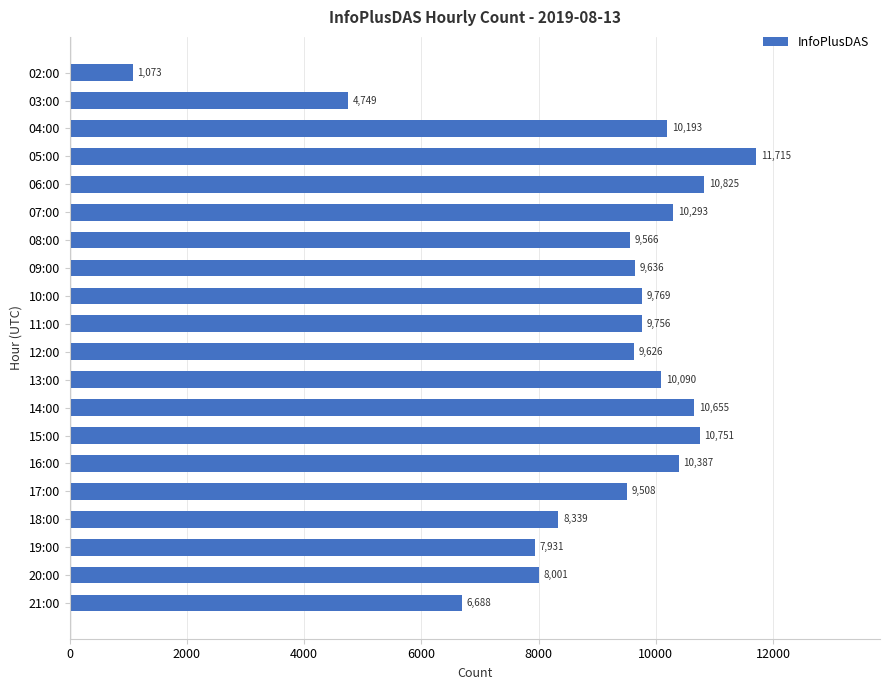

Reading top to bottom, what are all the values shown in this chart?

02:00=1073	03:00=4749	04:00=10193	05:00=11715	06:00=10825	07:00=10293	08:00=9566	09:00=9636	10:00=9769	11:00=9756	12:00=9626	13:00=10090	14:00=10655	15:00=10751	16:00=10387	17:00=9508	18:00=8339	19:00=7931	20:00=8001	21:00=6688